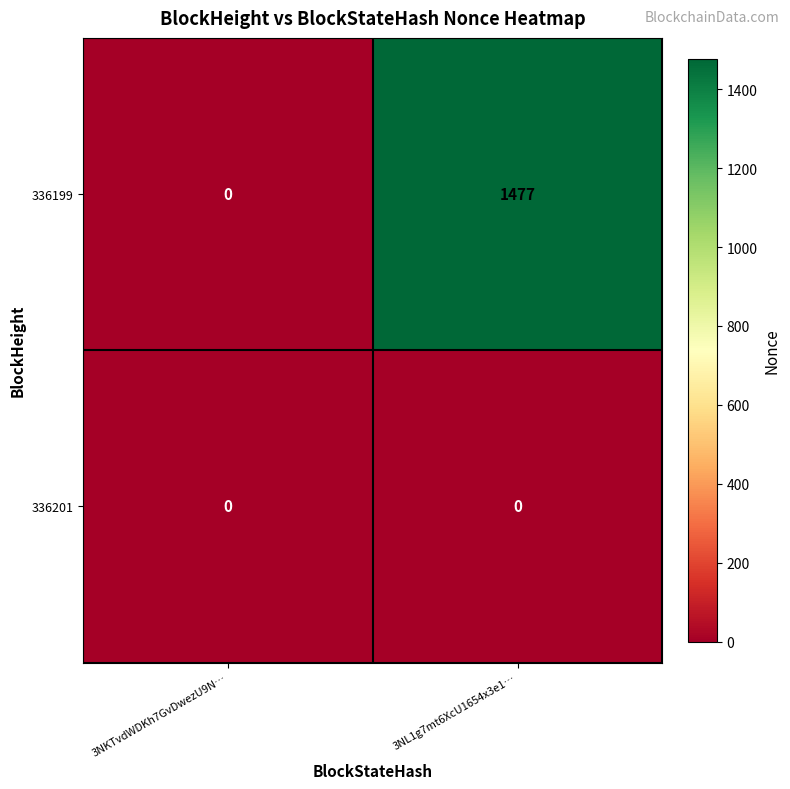

What is the total value across all series at 3NL1g7mt6XcU1654x3e1…?

1477